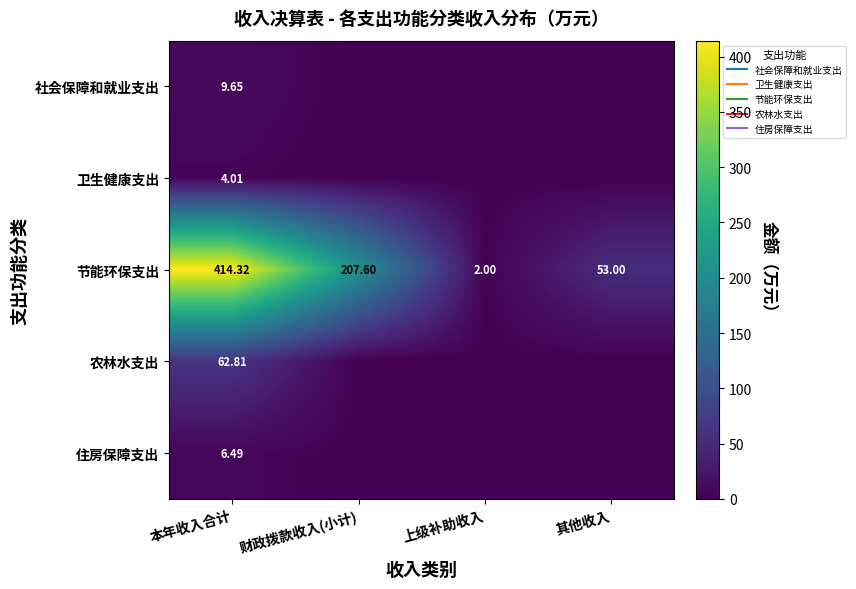

Rank the series at 其他收入 from highest to lowest value.

节能环保支出, 社会保障和就业支出, 卫生健康支出, 农林水支出, 住房保障支出